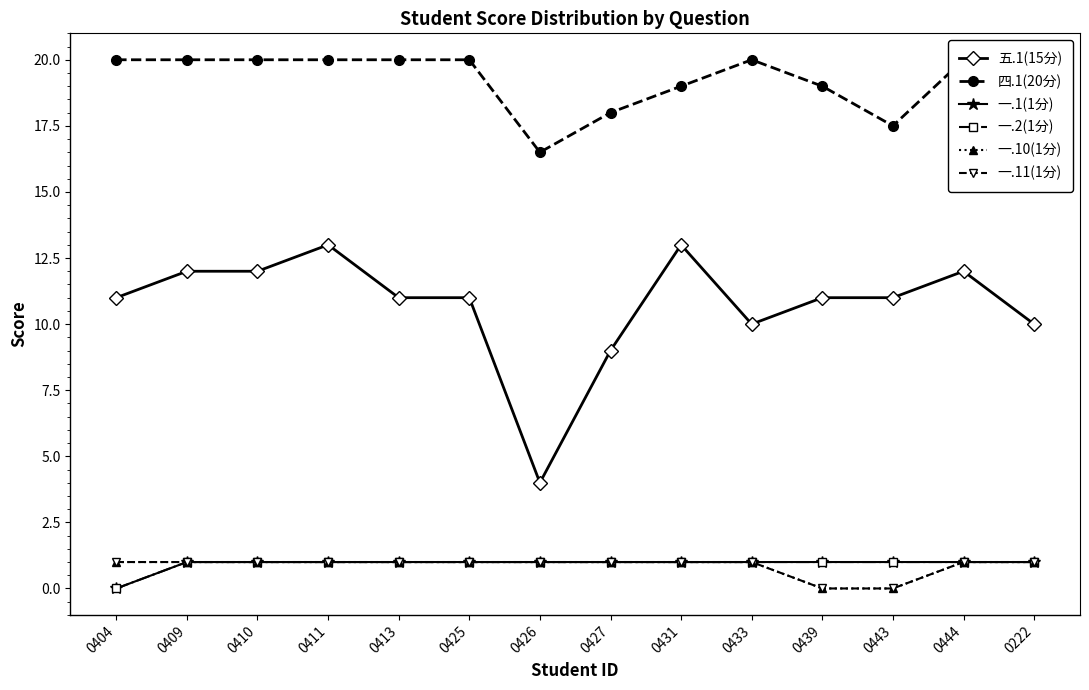

Reading right to left, transcribe all the data shown in this chart.

五.1(15分): 10.0	12.0	11.0	11.0	10.0	13.0	9.0	4.0	11.0	11.0	13.0	12.0	12.0	11.0
四.1(20分): 20.0	20.0	17.5	19.0	20.0	19.0	18.0	16.5	20.0	20.0	20.0	20.0	20.0	20.0
一.1(1分): 1.0	1.0	1.0	1.0	1.0	1.0	1.0	1.0	1.0	1.0	1.0	1.0	1.0	0.0
一.2(1分): 1.0	1.0	1.0	1.0	1.0	1.0	1.0	1.0	1.0	1.0	1.0	1.0	1.0	0.0
一.10(1分): 1.0	1.0	0.0	0.0	1.0	1.0	1.0	1.0	1.0	1.0	1.0	1.0	1.0	1.0
一.11(1分): 1.0	1.0	0.0	0.0	1.0	1.0	1.0	1.0	1.0	1.0	1.0	1.0	1.0	1.0